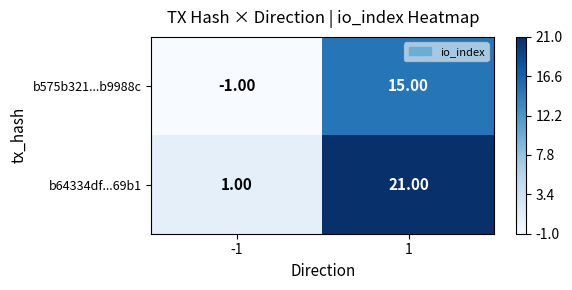

Is the value of b575b321...b9988c at 1 greater than the value of b64334df...69b1 at -1?

Yes